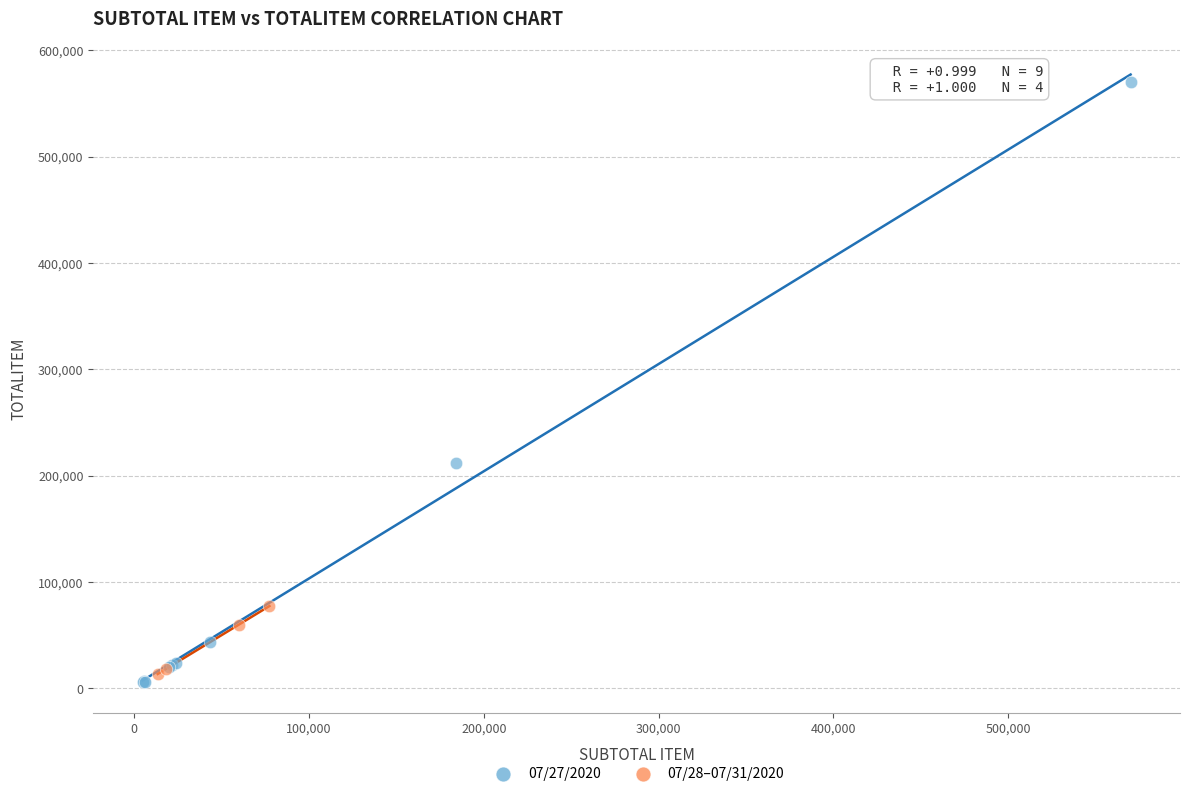

Which series has the largest Y range (max minus min)?

07/27/2020